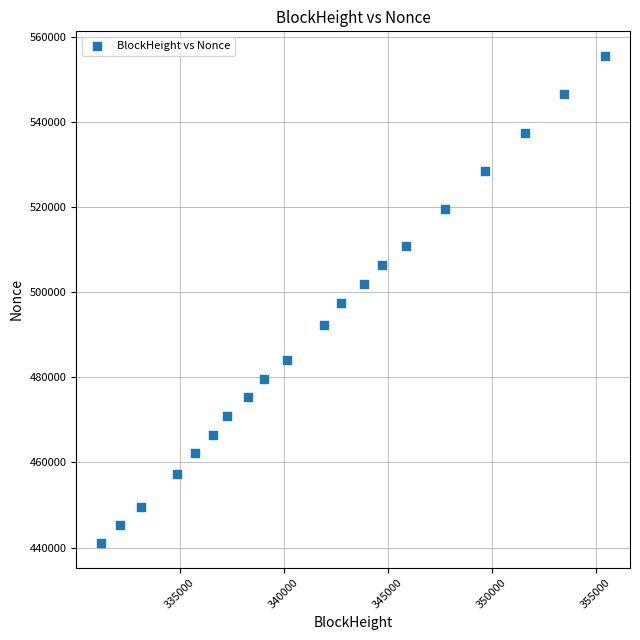

What is the range of Y values (max minus min)?

114624